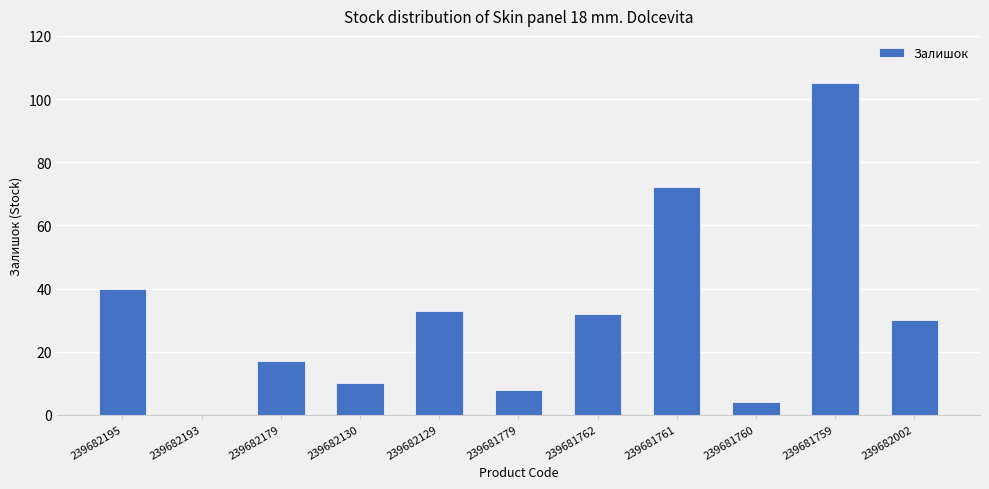

The value at 239682179 is 17. True or false?

True